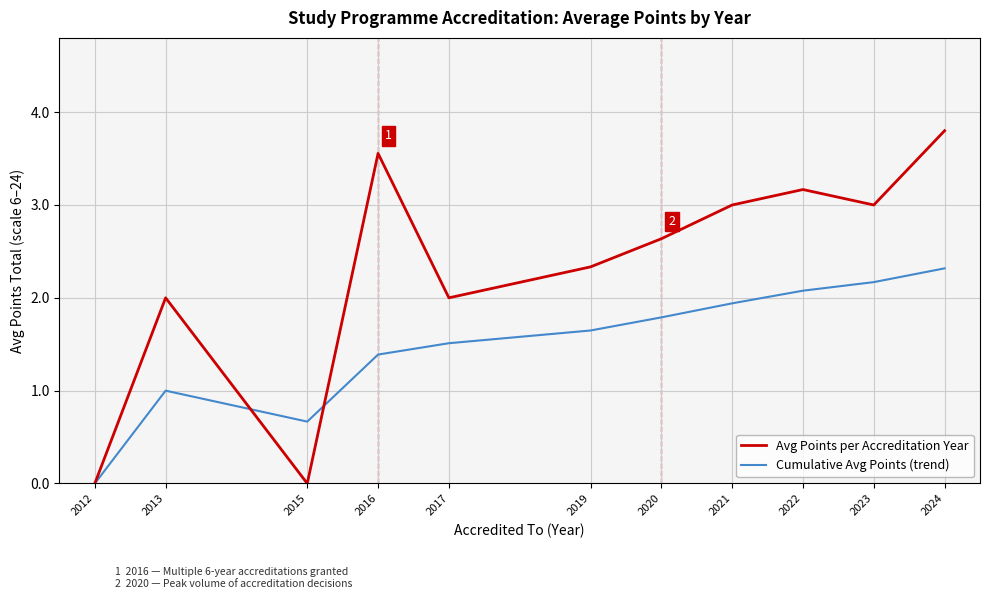

What is the difference between the maximum and minimum values in the Avg Points per Accreditation Year series?

3.8